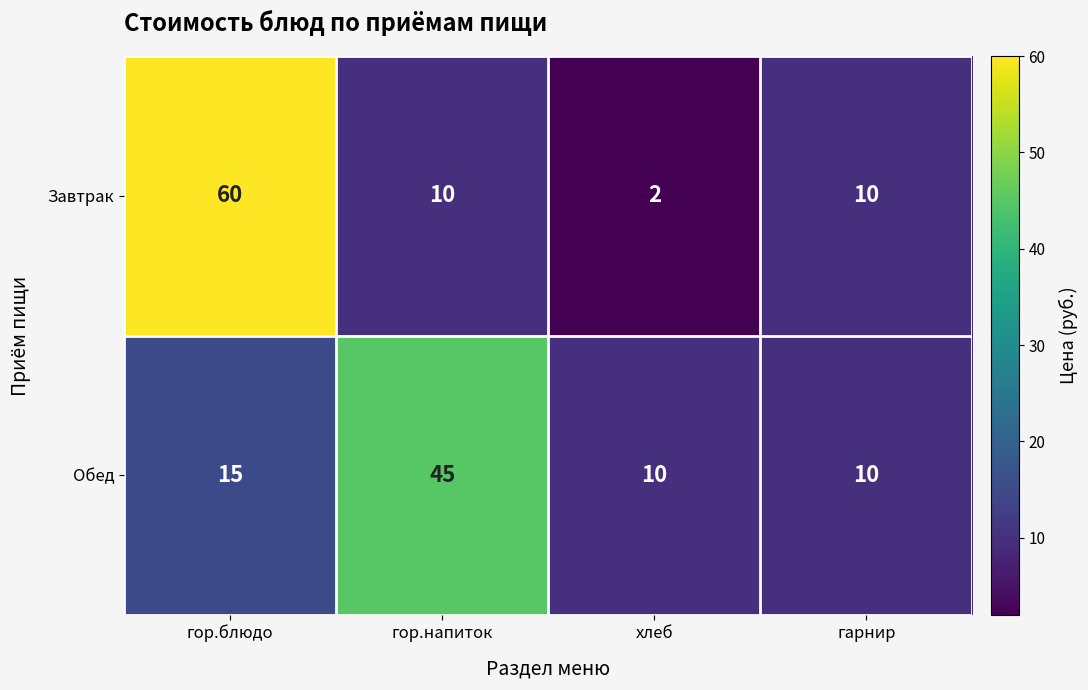

Reading left to right, transcribe all the data shown in this chart.

Завтрак: 60	10	2	10
Обед: 15	45	10	10